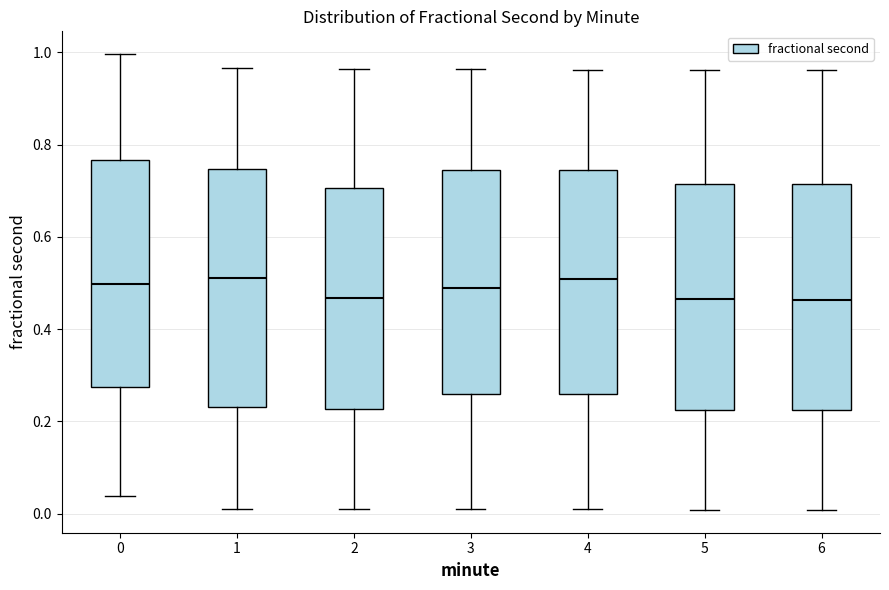

Where is the lower edge of the box at x = 5 on the y-axis? The values are not printed on the chart, so give them approximately, as read against the axis.

0.22